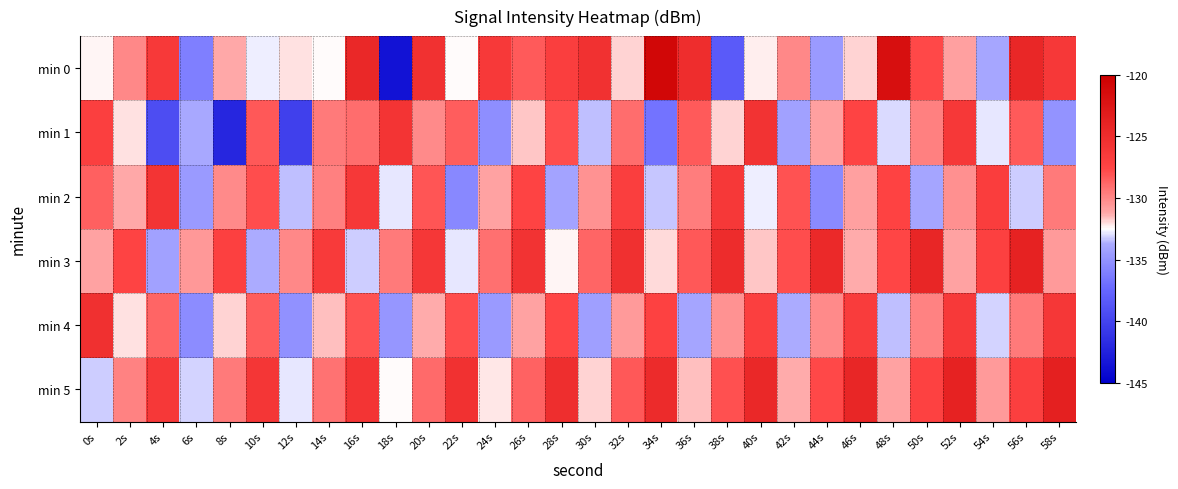

Which series has the widest spread of values?

min 0